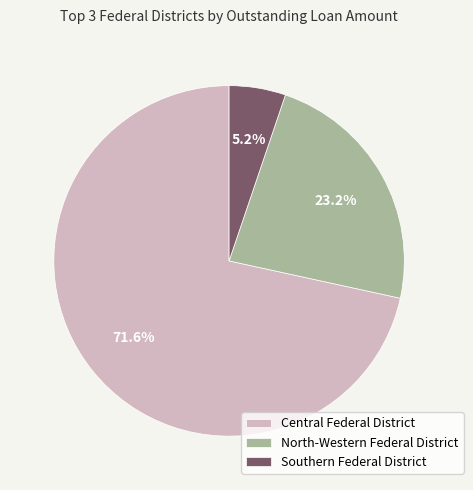

How many slices are in this pie chart?

3